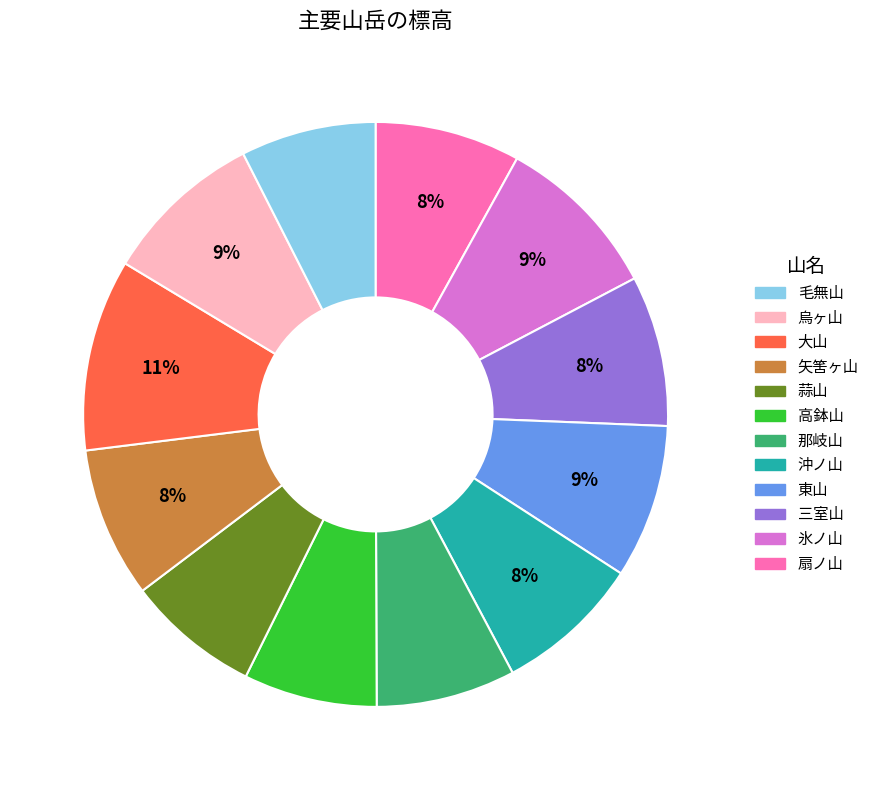

To the nearest percent, what is the average slice percentage?

8%